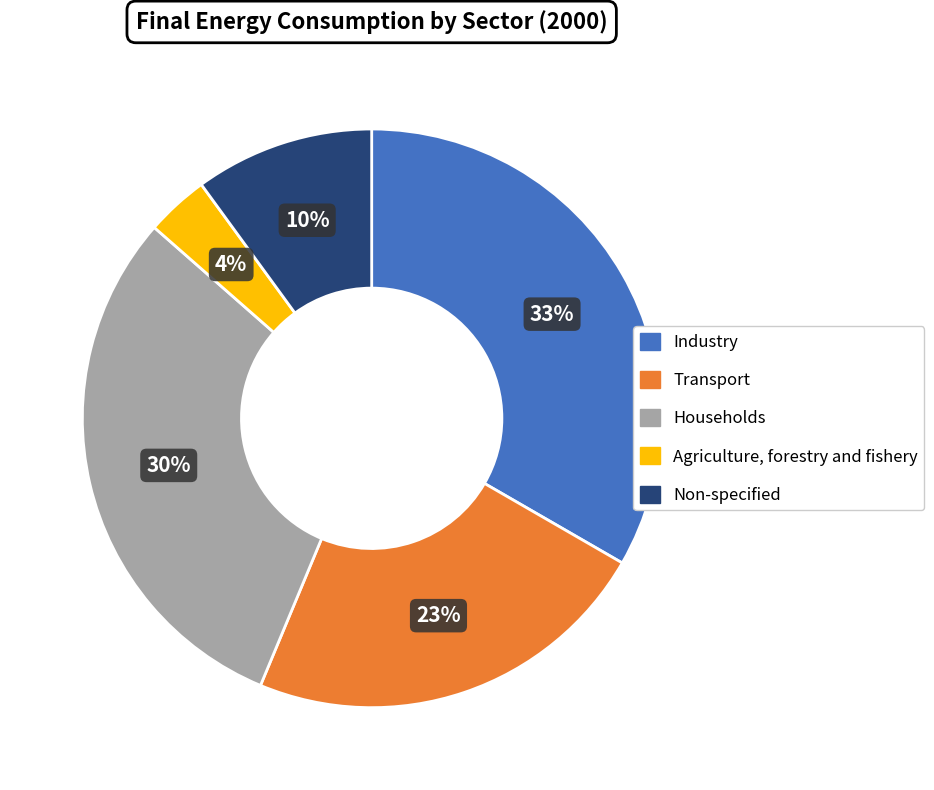

Approximately how many times larger is the value at Transport compared to Industry?

0.7